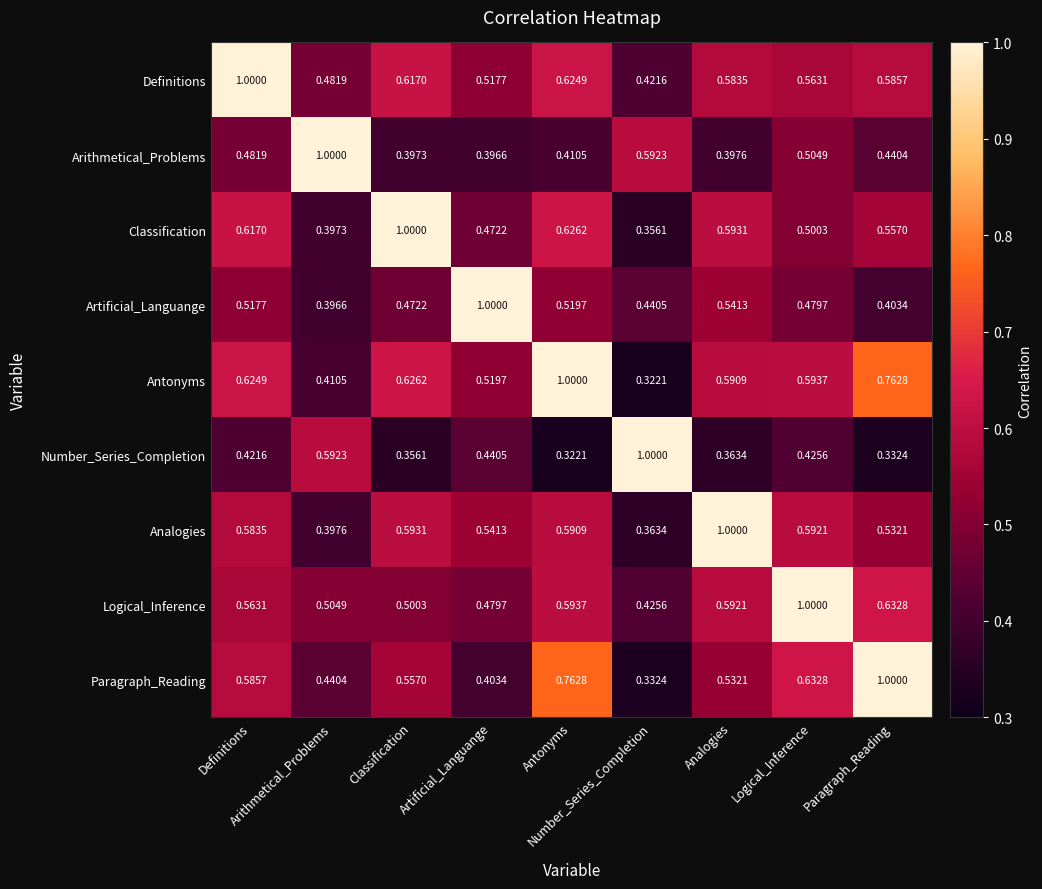

Reading left to right, transcribe all the data shown in this chart.

Definitions: Definitions=1.0	Arithmetical_Problems=0.5	Classification=0.6	Artificial_Languange=0.5	Antonyms=0.6	Number_Series_Completion=0.4	Analogies=0.6	Logical_Inference=0.6	Paragraph_Reading=0.6
Arithmetical_Problems: Definitions=0.5	Arithmetical_Problems=1.0	Classification=0.4	Artificial_Languange=0.4	Antonyms=0.4	Number_Series_Completion=0.6	Analogies=0.4	Logical_Inference=0.5	Paragraph_Reading=0.4
Classification: Definitions=0.6	Arithmetical_Problems=0.4	Classification=1.0	Artificial_Languange=0.5	Antonyms=0.6	Number_Series_Completion=0.4	Analogies=0.6	Logical_Inference=0.5	Paragraph_Reading=0.6
Artificial_Languange: Definitions=0.5	Arithmetical_Problems=0.4	Classification=0.5	Artificial_Languange=1.0	Antonyms=0.5	Number_Series_Completion=0.4	Analogies=0.5	Logical_Inference=0.5	Paragraph_Reading=0.4
Antonyms: Definitions=0.6	Arithmetical_Problems=0.4	Classification=0.6	Artificial_Languange=0.5	Antonyms=1.0	Number_Series_Completion=0.3	Analogies=0.6	Logical_Inference=0.6	Paragraph_Reading=0.8
Number_Series_Completion: Definitions=0.4	Arithmetical_Problems=0.6	Classification=0.4	Artificial_Languange=0.4	Antonyms=0.3	Number_Series_Completion=1.0	Analogies=0.4	Logical_Inference=0.4	Paragraph_Reading=0.3
Analogies: Definitions=0.6	Arithmetical_Problems=0.4	Classification=0.6	Artificial_Languange=0.5	Antonyms=0.6	Number_Series_Completion=0.4	Analogies=1.0	Logical_Inference=0.6	Paragraph_Reading=0.5
Logical_Inference: Definitions=0.6	Arithmetical_Problems=0.5	Classification=0.5	Artificial_Languange=0.5	Antonyms=0.6	Number_Series_Completion=0.4	Analogies=0.6	Logical_Inference=1.0	Paragraph_Reading=0.6
Paragraph_Reading: Definitions=0.6	Arithmetical_Problems=0.4	Classification=0.6	Artificial_Languange=0.4	Antonyms=0.8	Number_Series_Completion=0.3	Analogies=0.5	Logical_Inference=0.6	Paragraph_Reading=1.0